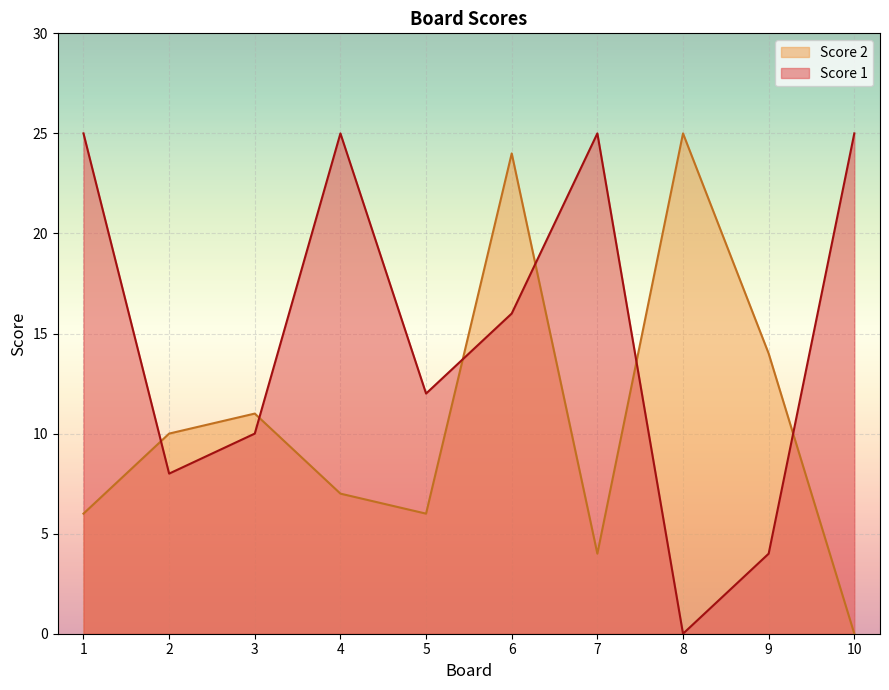

The Score 1 series shows 5 at 3. True or false?

False